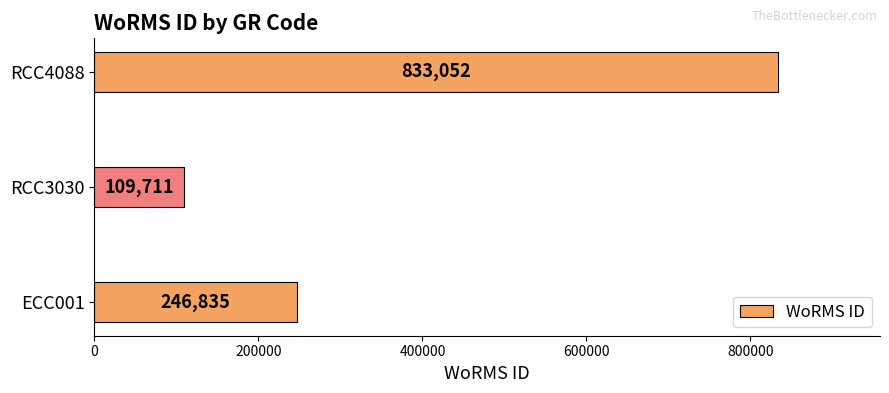

Count the values in the range 109711 to 833052.

3